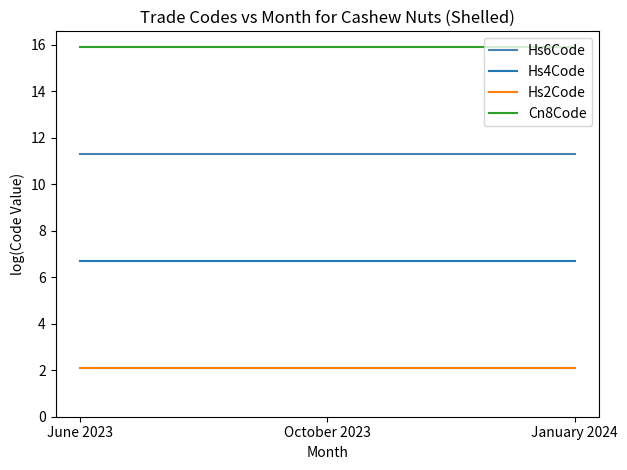

What is the greatest value displayed?

15.9